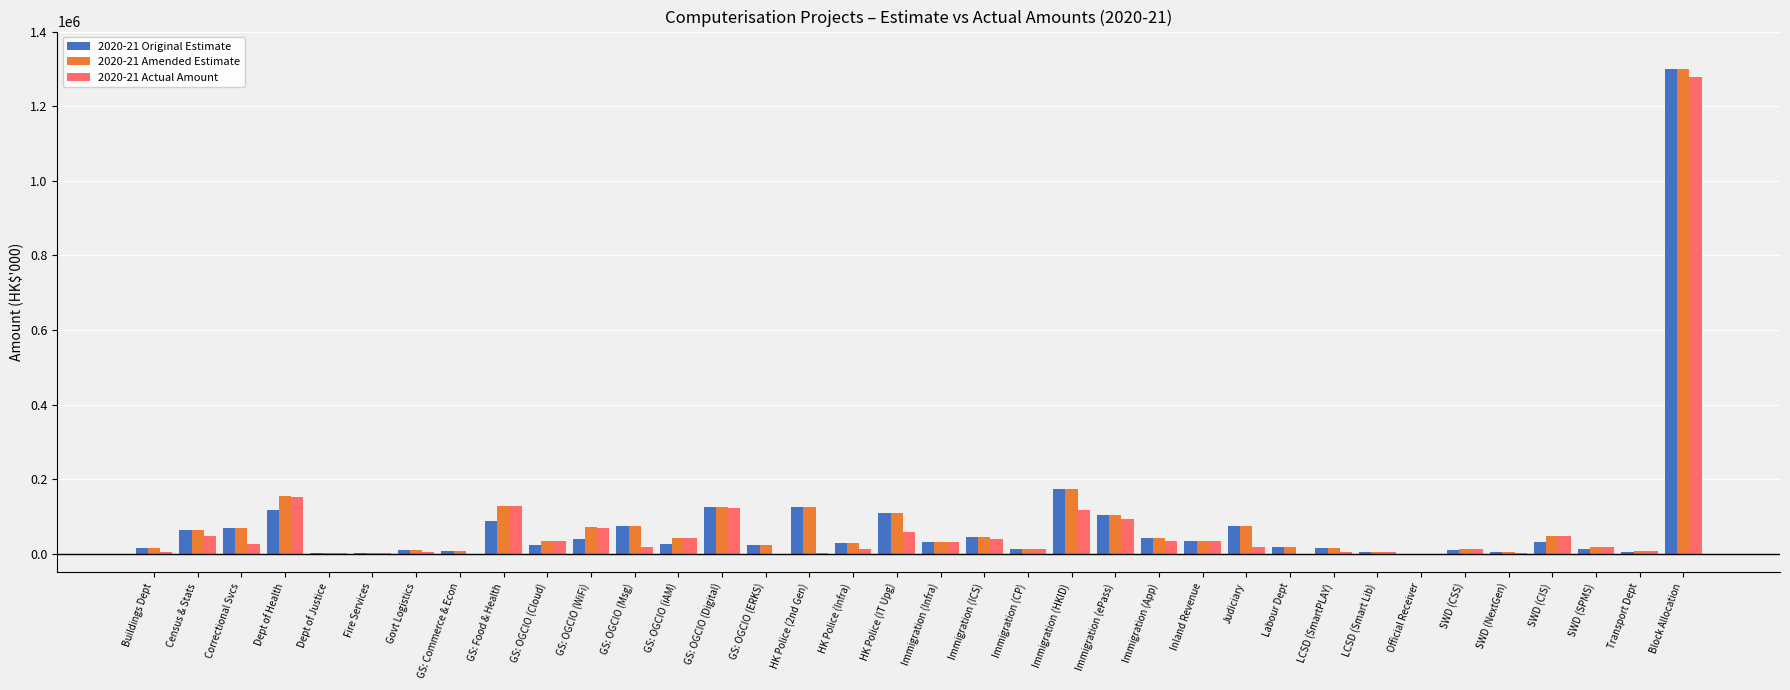

How many groups of bars are there?

36